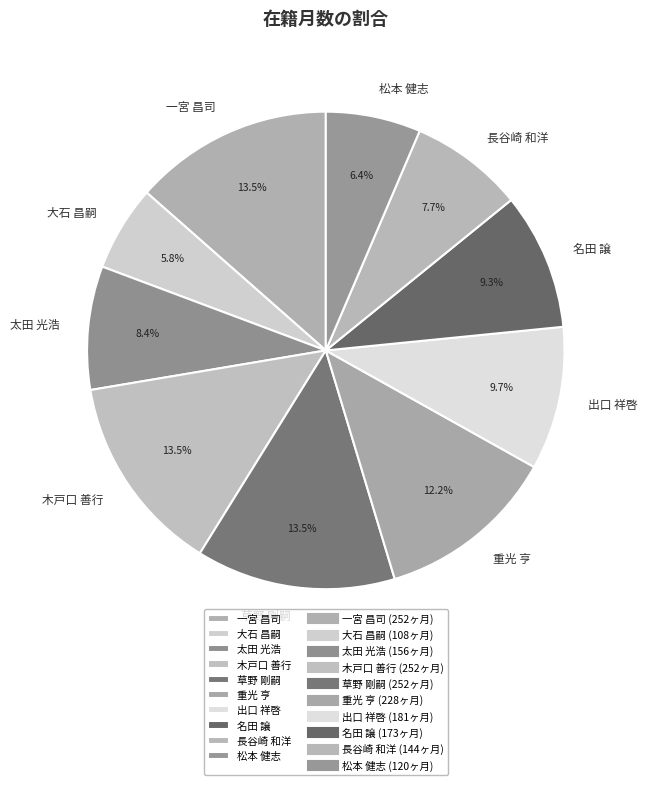

Count the number of slices in the pie.

10